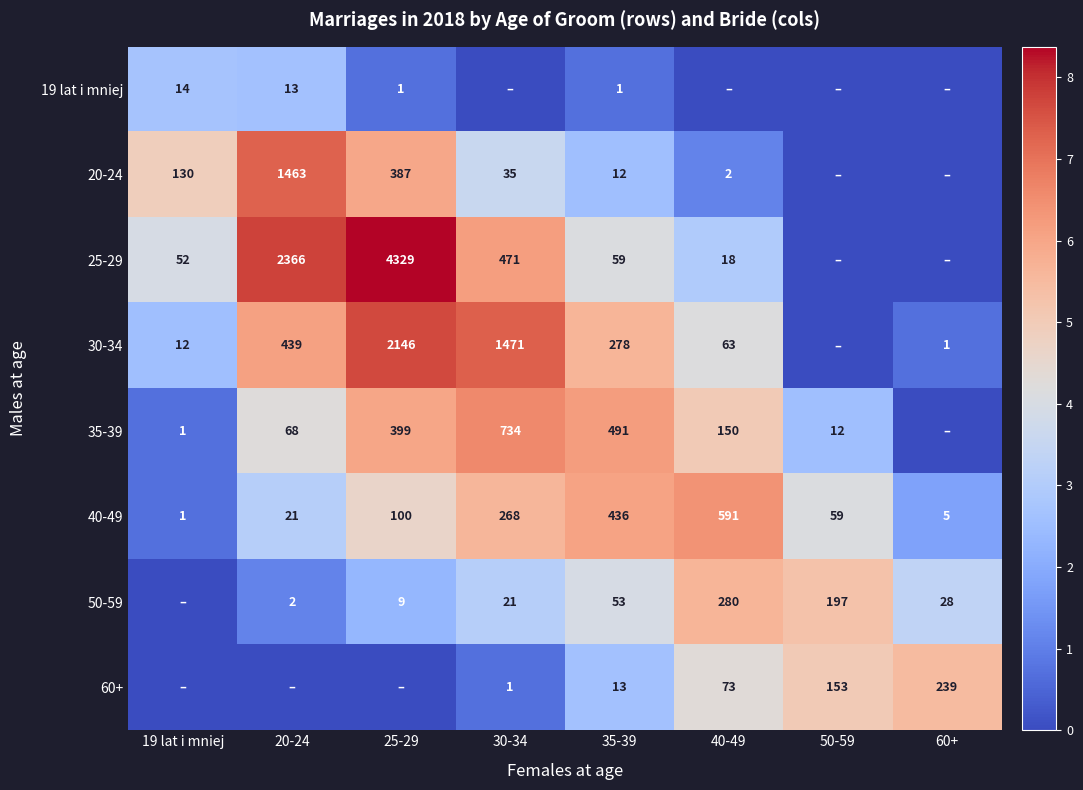

How many categories are shown in the chart?

8